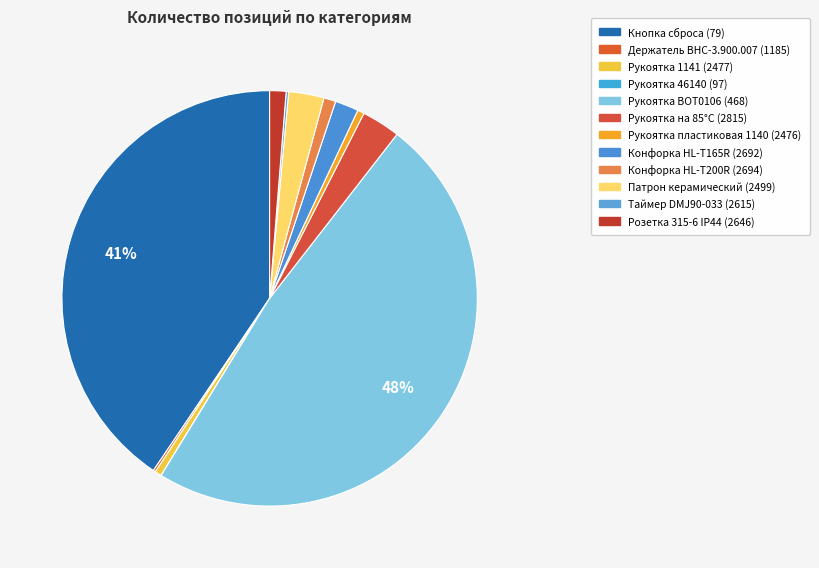

Combined, do Рукоятка 46140 (97) and Таймер DMJ90-033 (2615) account for over 50%?

No